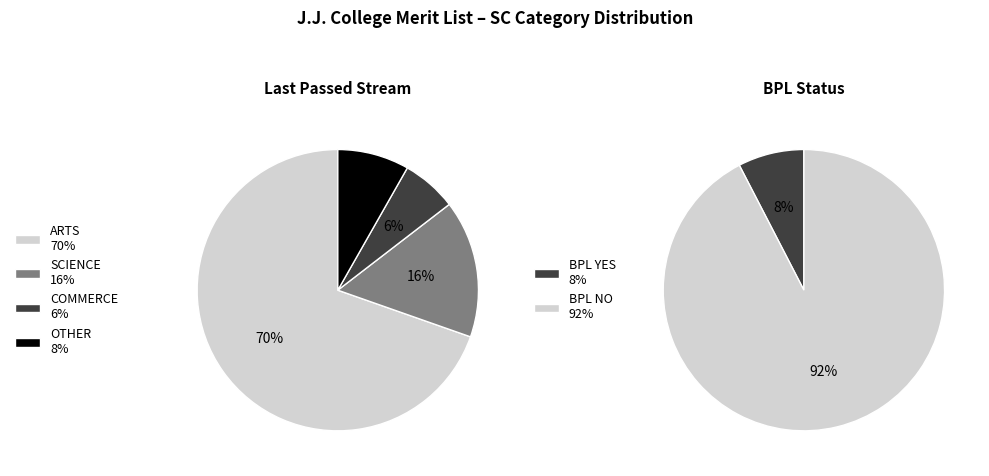

To the nearest percent, what is the combined percentage of SCIENCE and COMMERCE?

22%